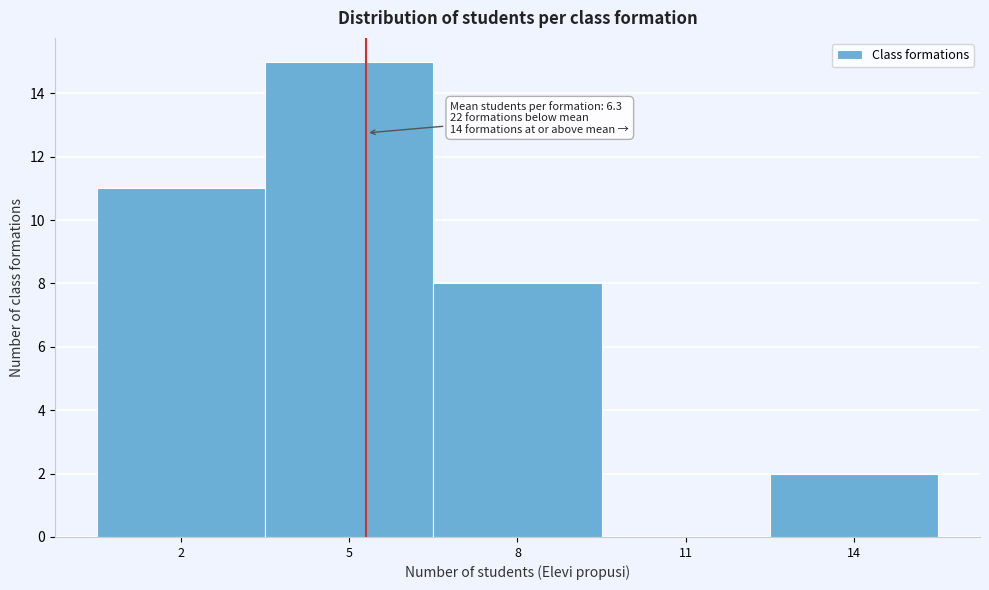

Reading left to right, list all the values displayed in this chart.

2=11	5=15	8=8	11=0	14=2